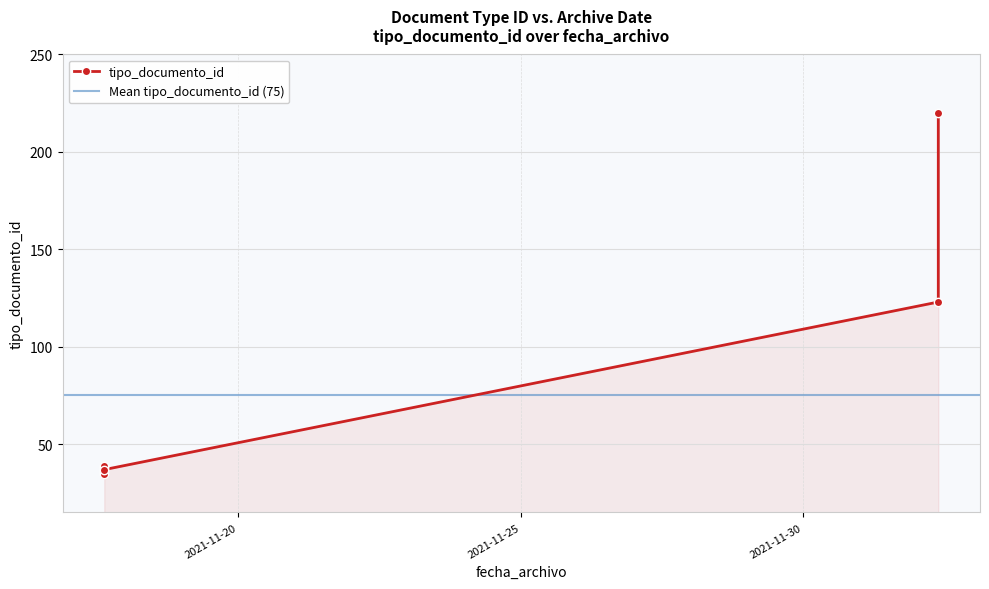

At which category does the data reach its first local peak?

2021-11-17 15:04:28